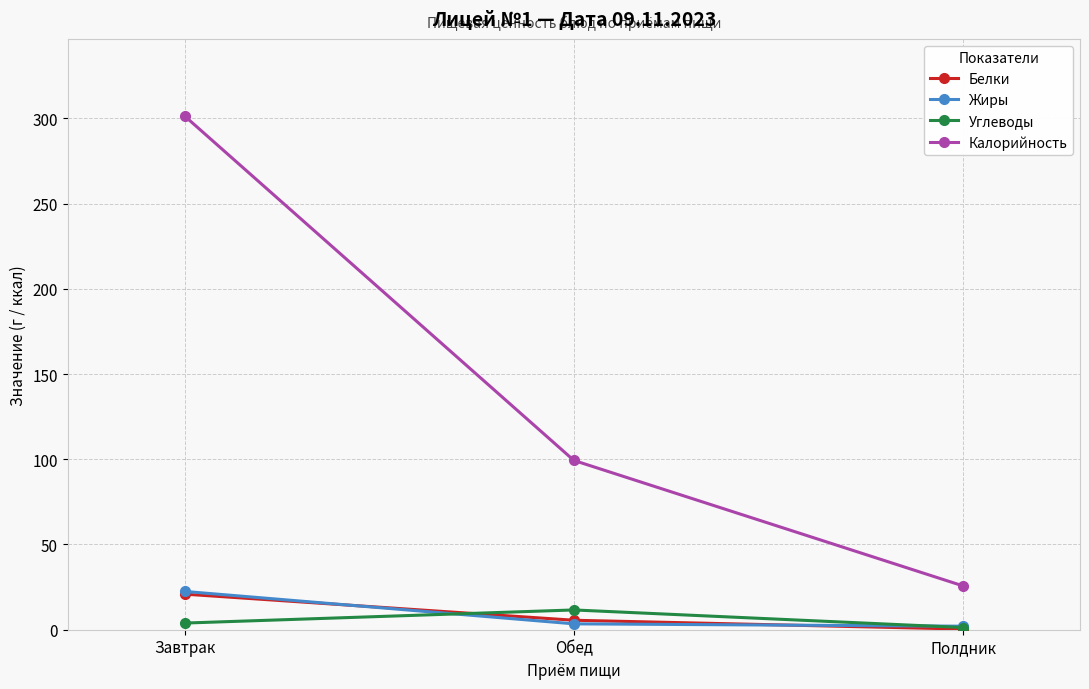

What is the highest value of the Углеводы series?

11.6